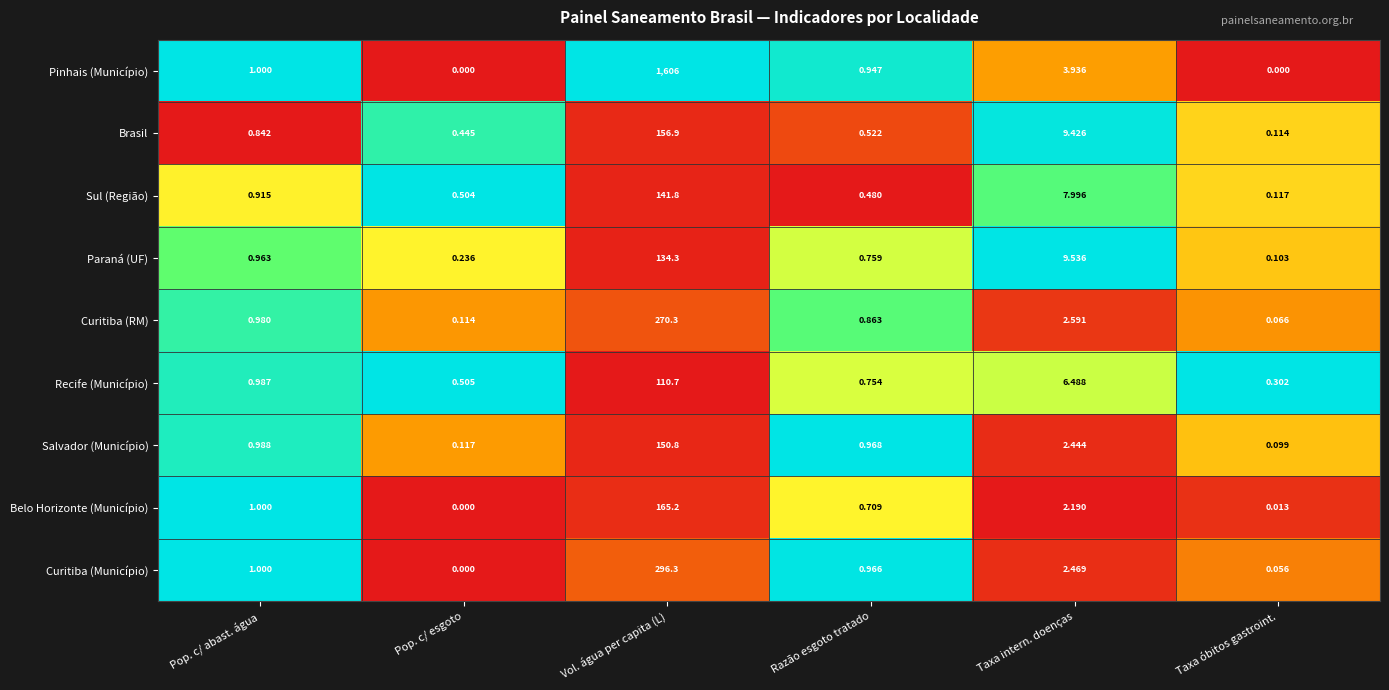

Where is Paraná (UF) nearest to the value 67?

Taxa intern. doenças